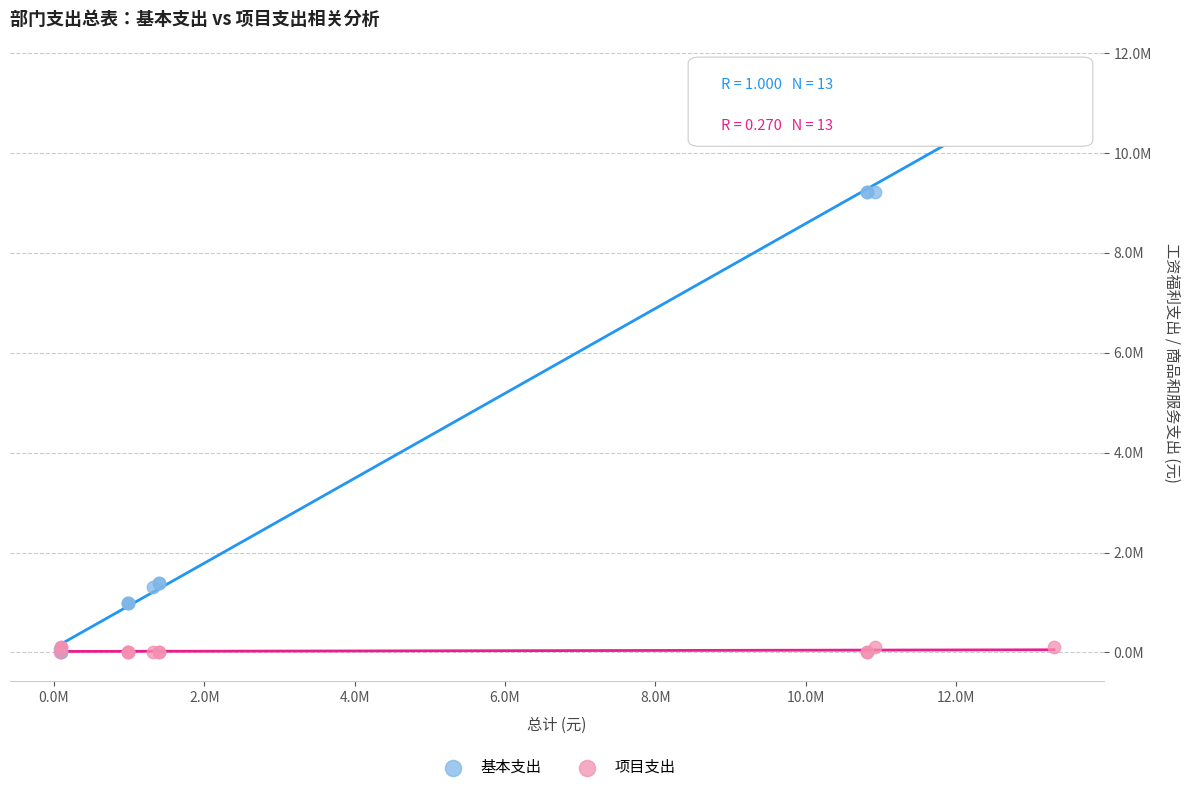

What are all the series names shown in the legend?

基本支出, 项目支出